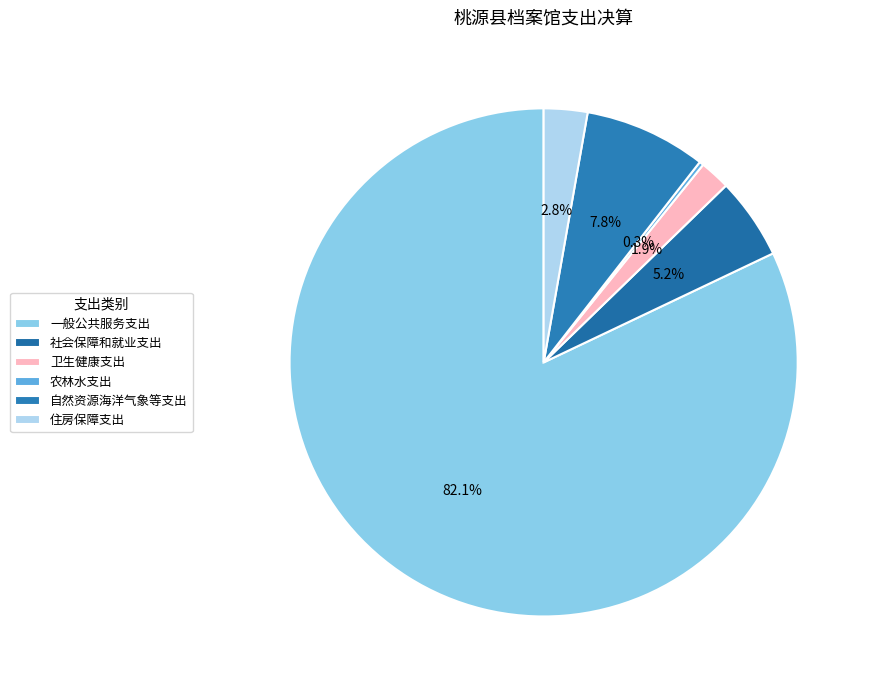

How many slices are in this pie chart?

6